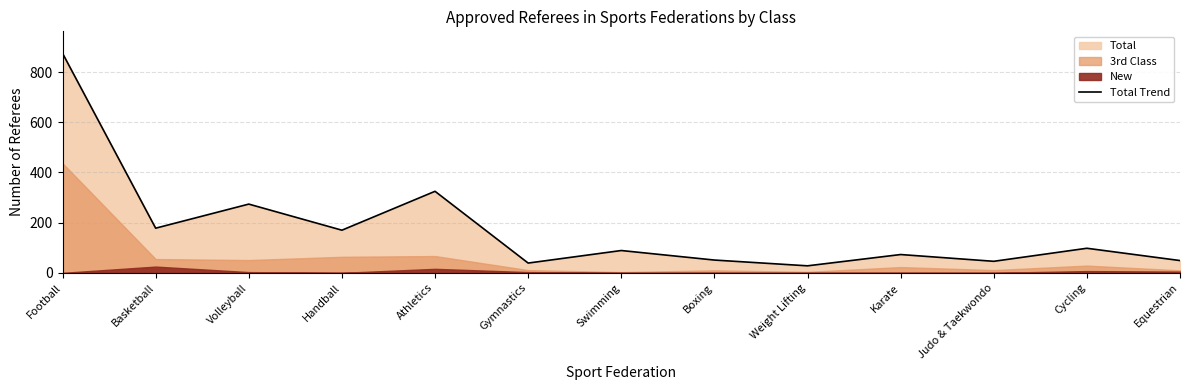

At which category does the chart reach its peak across all series?

Football